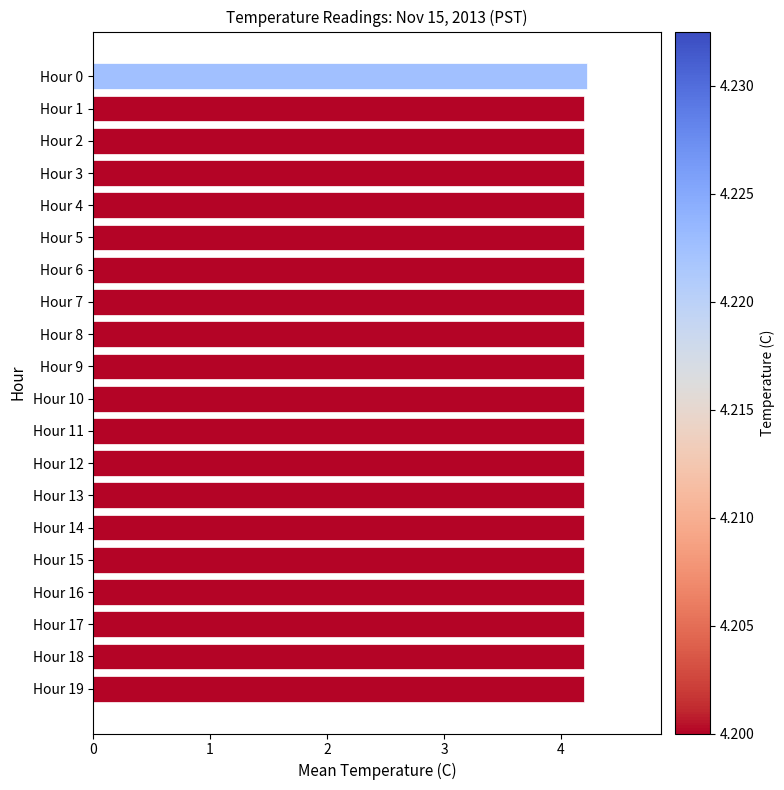

What is the average value?

4.2